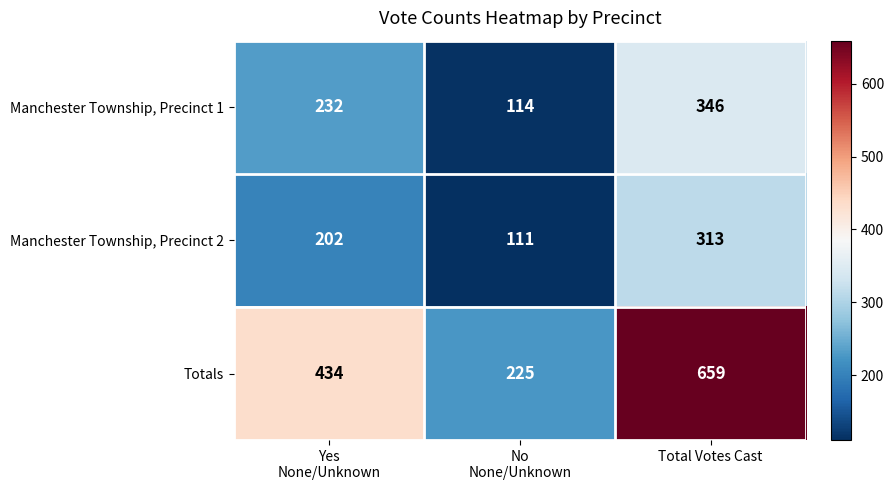

True or false: Manchester Township, Precinct 1 has a value of 346 at Total Votes Cast.

True